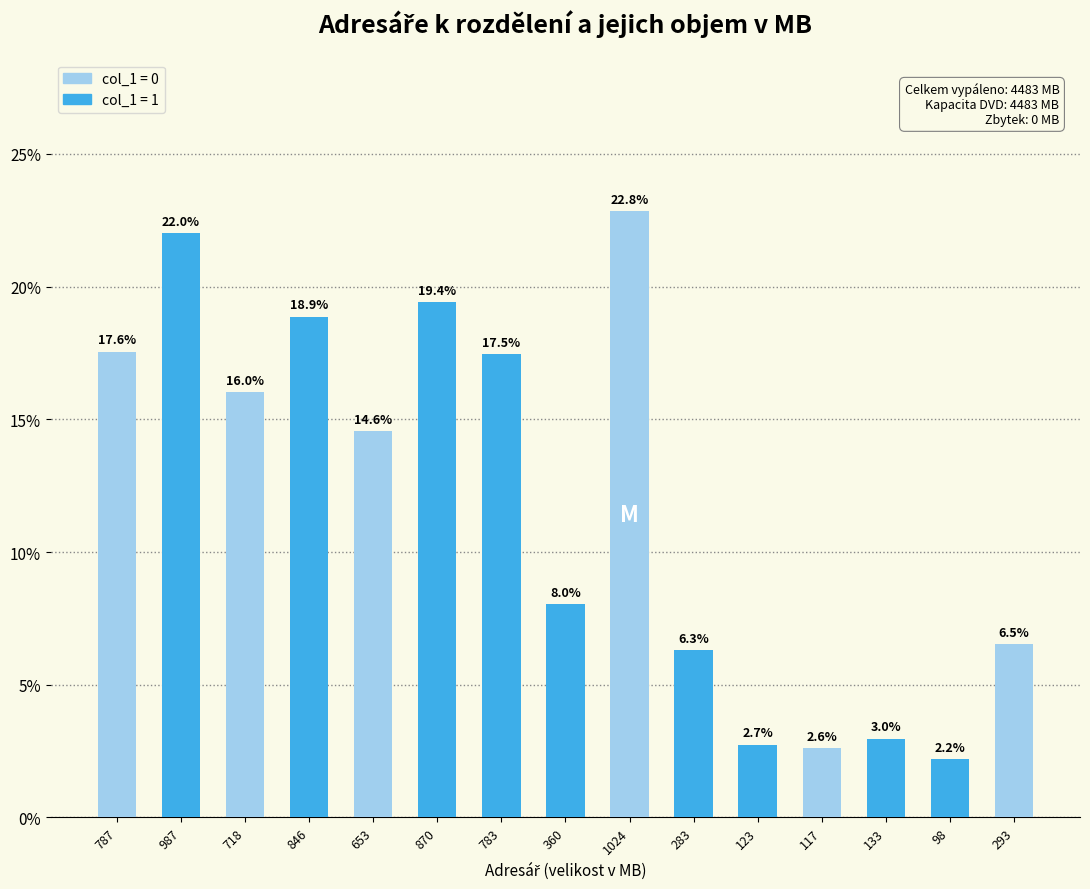

Reading left to right, what are all the values shown in this chart?

787=0.2	987=0.2	718=0.2	846=0.2	653=0.1	870=0.2	783=0.2	360=0.1	1024=0.2	283=0.1	123=0.0	117=0.0	133=0.0	98=0.0	293=0.1